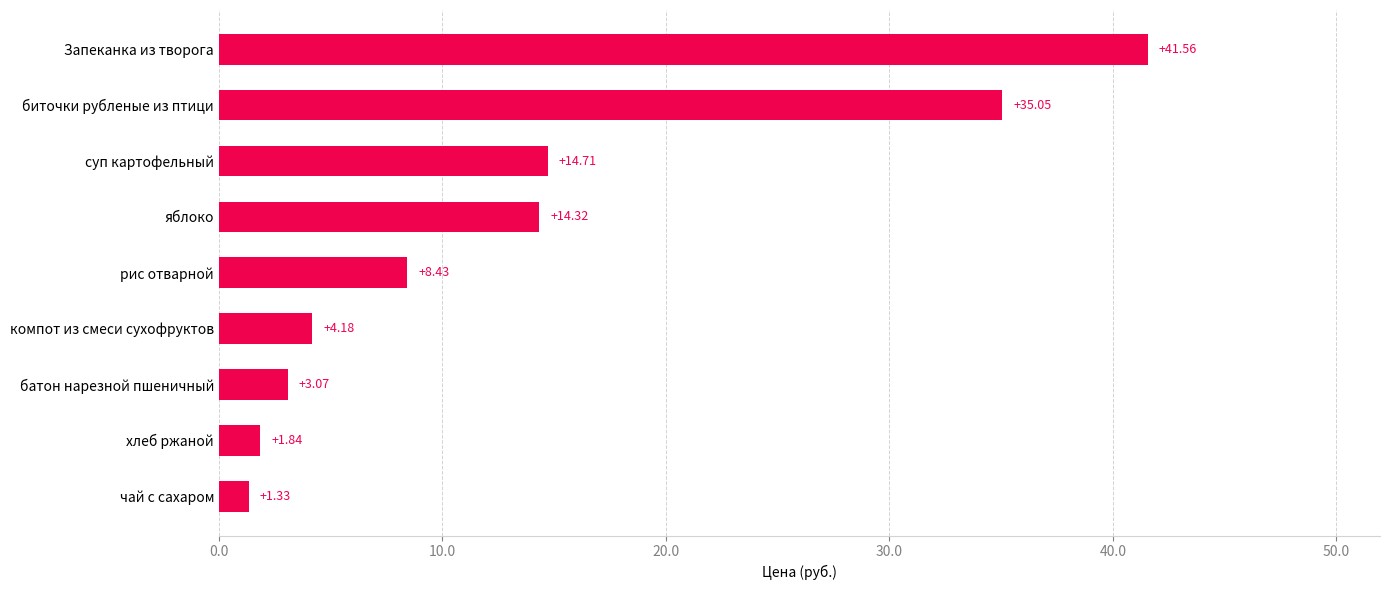

Which category has the highest value across all series?

Запеканка из творога